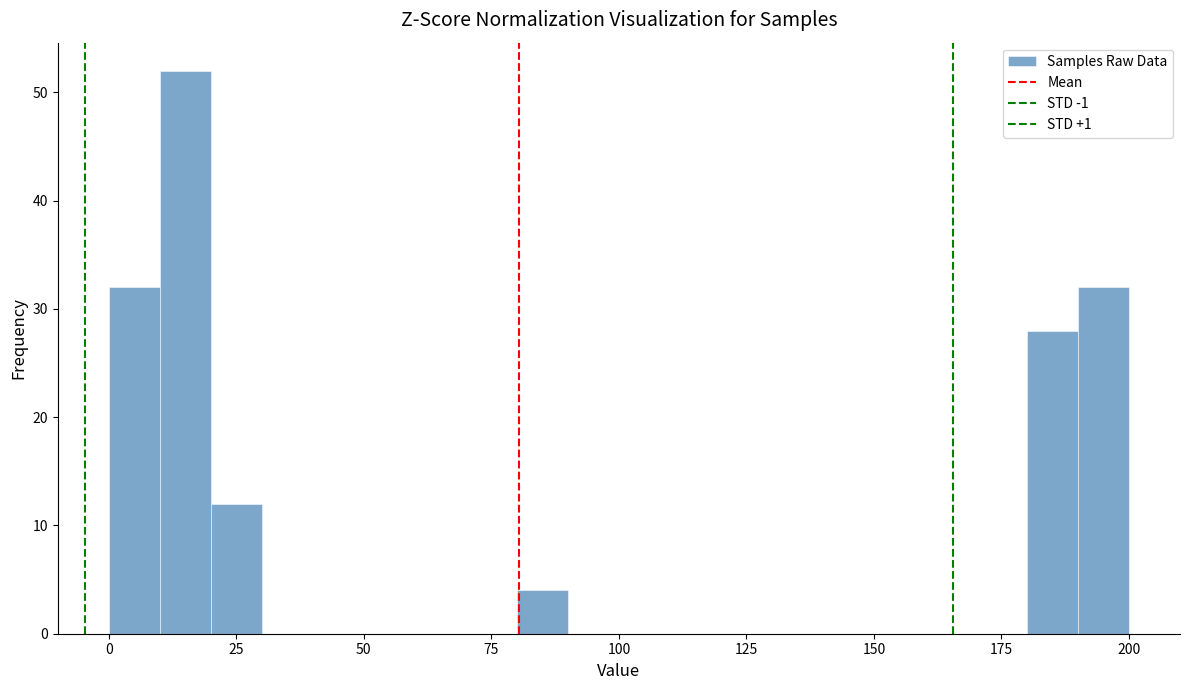

Read against the x-axis, roughly where is the centre of the tallest bar?

15